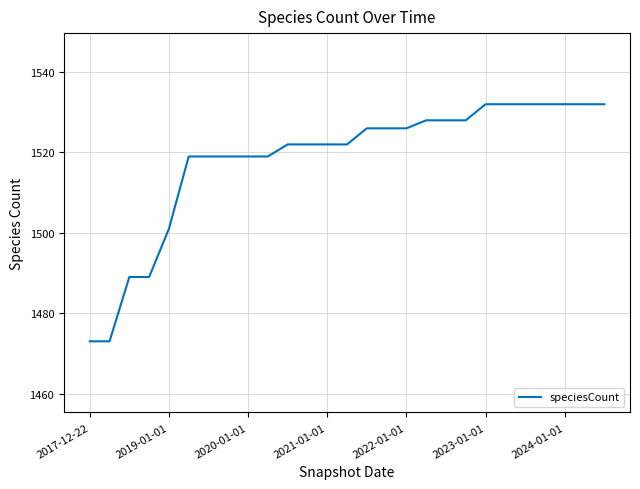

How many distinct data groups are displayed?

1